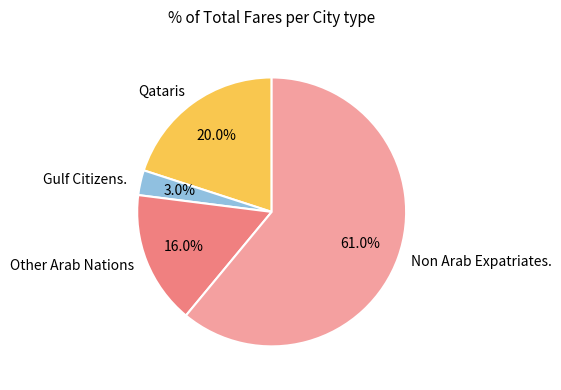

What percentage do Other Arab Nations and Qataris together represent?

36.0%